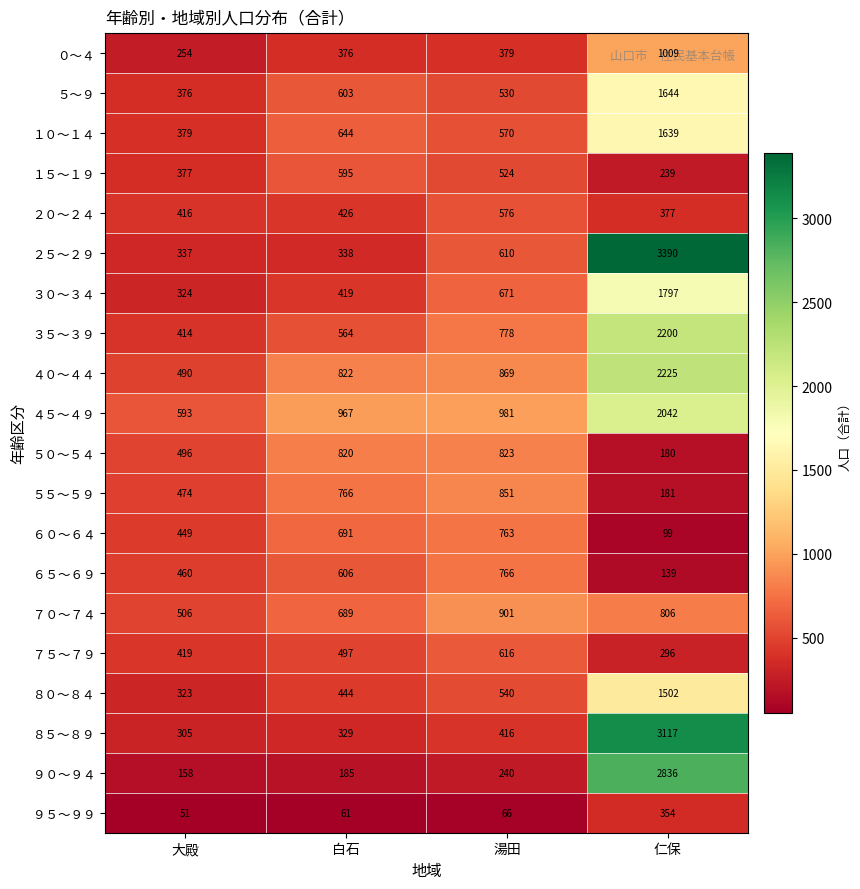

What is the difference between the maximum and second lowest values in the ３０～３４ series?

1378